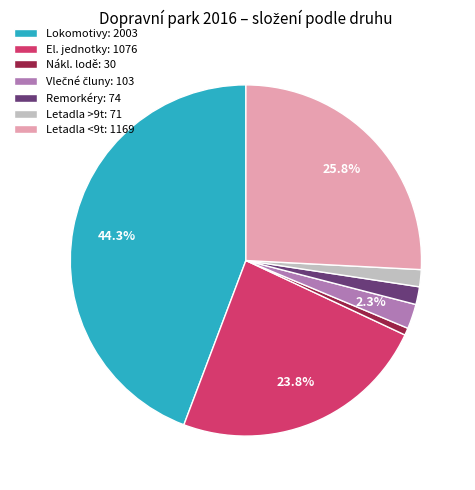

Does any single category account for the majority?

No